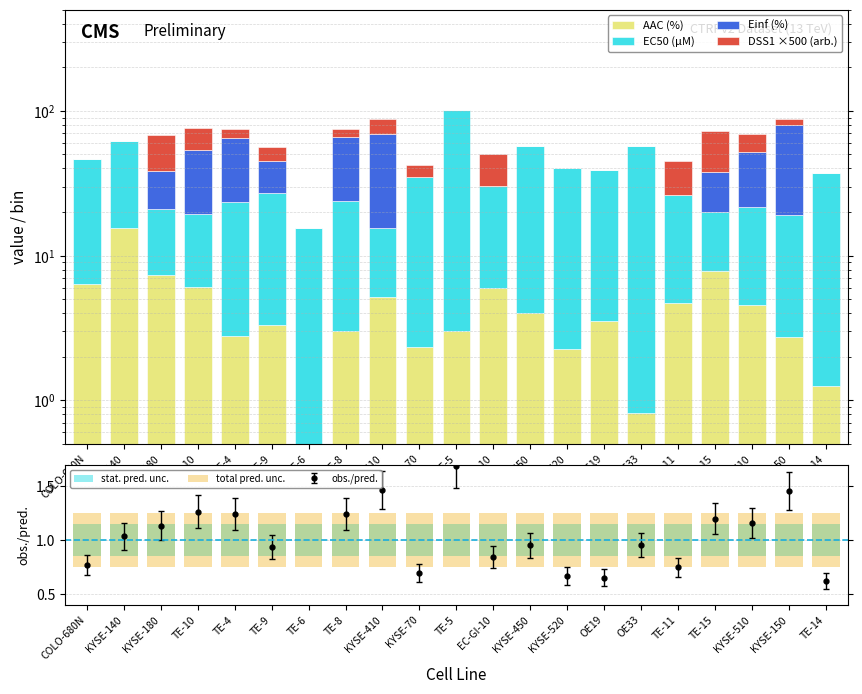

Reading right to left, extract all data points from this chart.

AAC (%): 1.3	2.7	4.5	7.8	4.7	0.8	3.5	2.3	4.0	6.0	3.0	2.3	5.2	3.0	0.2	3.3	2.8	6.1	7.3	15.5	6.4
EC50 (µM): 36.2	16.5	17.0	12.2	21.6	56.7	35.6	37.9	53.3	24.5	98.3	32.8	10.3	20.8	15.4	23.6	20.8	13.2	13.6	46.8	39.9
Einf (%): 0.0	60.1	30.4	18.1	0.0	0.0	0.0	0.0	0.0	0.0	0.0	0.0	53.9	41.7	0.0	17.9	41.7	34.4	17.5	0.0	0.0
DSS1 ×500 (arb.): 0.0	8.4	17.8	34.2	18.7	0.0	0.0	0.0	0.0	20.2	0.0	6.9	19.0	9.5	0.0	11.7	9.5	22.4	29.8	0.0	0.0
stat. pred. unc.: 0.3	0.3	0.3	0.3	0.3	0.3	0.3	0.3	0.3	0.3	0.3	0.3	0.3	0.3	0.3	0.3	0.3	0.3	0.3	0.3	0.3
total pred. unc.: 0.5	0.5	0.5	0.5	0.5	0.5	0.5	0.5	0.5	0.5	0.5	0.5	0.5	0.5	0.5	0.5	0.5	0.5	0.5	0.5	0.5